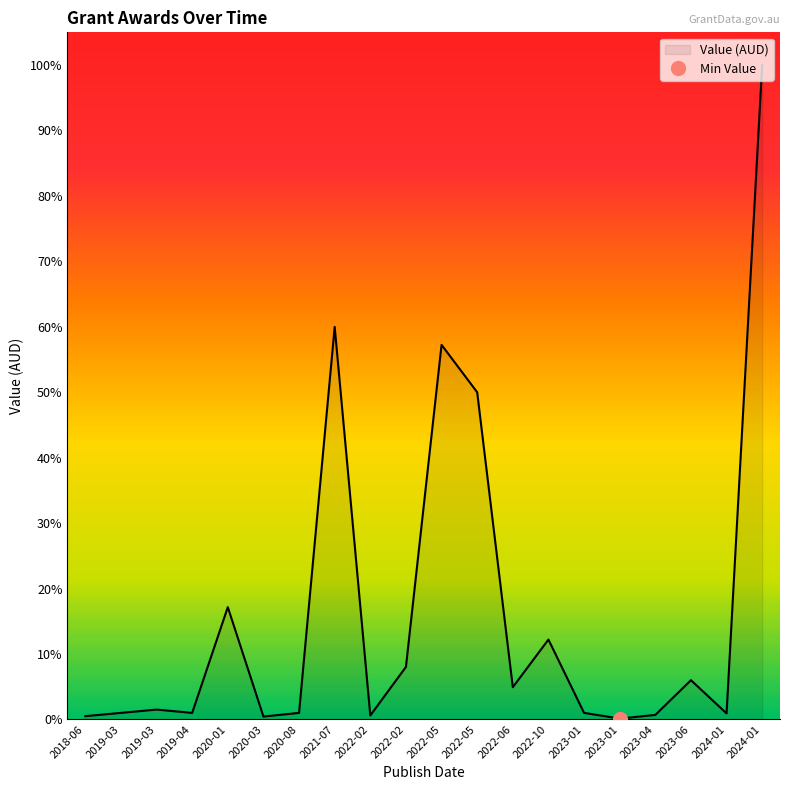

Is the value of Number of Awards Aggregated at 2020-03 greater than the value of Value (AUD) at 2019-03?

No